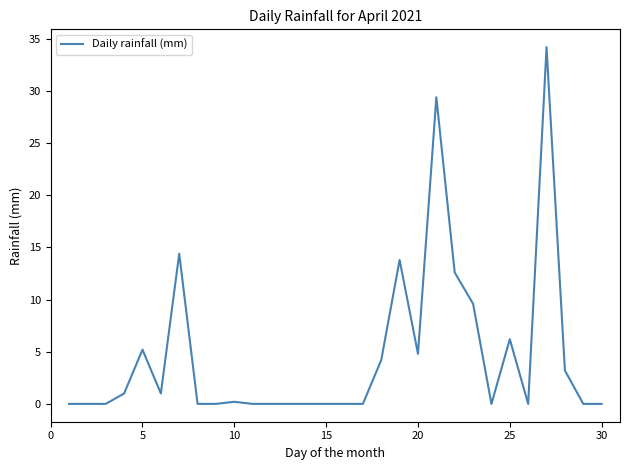

What is the difference between the maximum and minimum values?

34.2